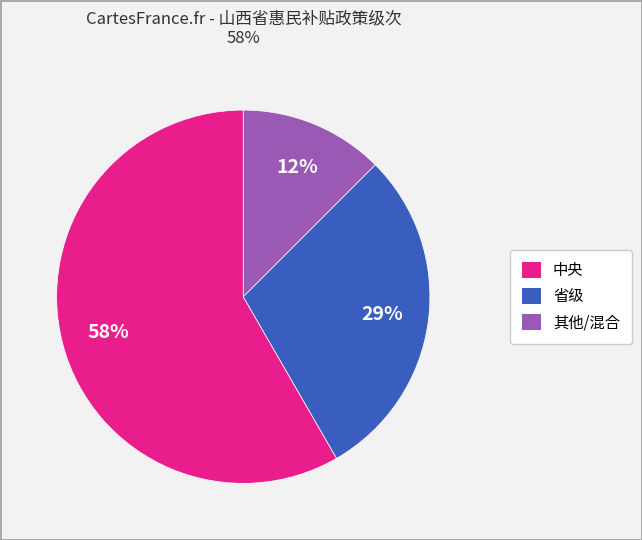

Is there any slice that represents more than half of the pie?

Yes